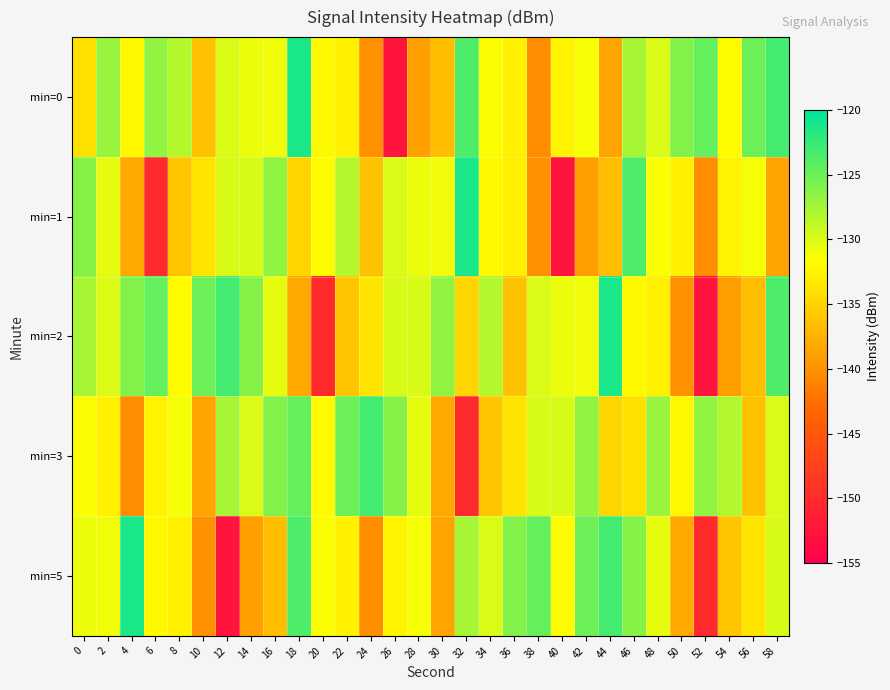

Reading right to left, list all the values displayed in this chart.

min=0: 58=-123.1	56=-125.0	54=-131.9	52=-124.6	50=-126.0	48=-130.0	46=-127.6	44=-138.5	42=-131.3	40=-132.6	38=-140.4	36=-132.7	34=-131.5	32=-123.6	30=-136.5	28=-138.9	26=-152.7	24=-140.1	22=-132.8	20=-132.0	18=-121.2	16=-131.1	14=-130.9	12=-130.0	10=-136.3	8=-128.2	6=-126.6	4=-132.3	2=-127.0	0=-133.9
min=1: 58=-138.5	56=-131.3	54=-132.6	52=-140.4	50=-132.7	48=-131.5	46=-123.6	44=-136.5	42=-138.9	40=-152.7	38=-140.1	36=-132.8	34=-132.0	32=-121.2	30=-131.1	28=-130.9	26=-130.0	24=-136.3	22=-128.2	20=-131.9	18=-134.8	16=-126.7	14=-129.9	12=-129.9	10=-133.7	8=-135.9	6=-150.1	4=-138.3	2=-130.5	0=-126.2
min=2: 58=-123.6	56=-136.5	54=-138.9	52=-152.7	50=-140.1	48=-132.8	46=-132.0	44=-121.2	42=-131.1	40=-130.9	38=-130.0	36=-136.3	34=-128.2	32=-134.8	30=-126.7	28=-129.9	26=-129.9	24=-133.7	22=-135.9	20=-150.1	18=-138.3	16=-130.5	14=-126.2	12=-123.1	10=-125.0	8=-131.9	6=-124.6	4=-126.0	2=-130.0	0=-127.6
min=3: 58=-130.0	56=-136.3	54=-128.2	52=-126.6	50=-132.3	48=-127.0	46=-133.9	44=-134.8	42=-126.7	40=-129.9	38=-129.9	36=-133.7	34=-135.9	32=-150.1	30=-138.3	28=-130.5	26=-126.2	24=-123.1	22=-125.0	20=-131.9	18=-124.6	16=-126.0	14=-130.0	12=-127.6	10=-138.5	8=-131.3	6=-132.6	4=-140.4	2=-132.7	0=-131.5
min=5: 58=-129.9	56=-133.7	54=-135.9	52=-150.1	50=-138.3	48=-130.5	46=-126.2	44=-123.1	42=-125.0	40=-131.9	38=-124.6	36=-126.0	34=-130.0	32=-127.6	30=-138.5	28=-131.3	26=-132.6	24=-140.4	22=-132.7	20=-131.5	18=-123.6	16=-136.5	14=-138.9	12=-152.7	10=-140.1	8=-132.8	6=-132.0	4=-121.2	2=-131.1	0=-130.9